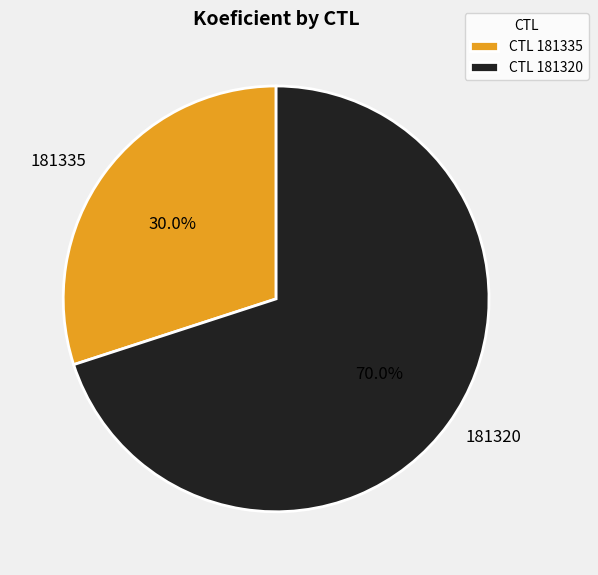

What percentage is the 181335 slice, to the nearest percent?

30%